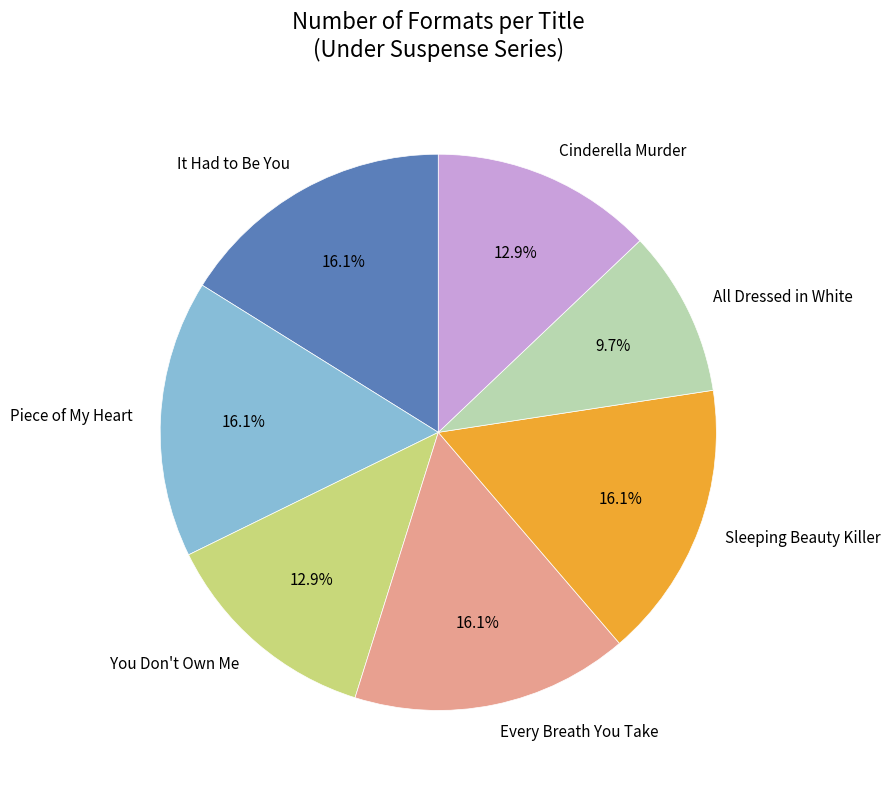

To the nearest percent, what portion does It Had to Be You represent?

16%